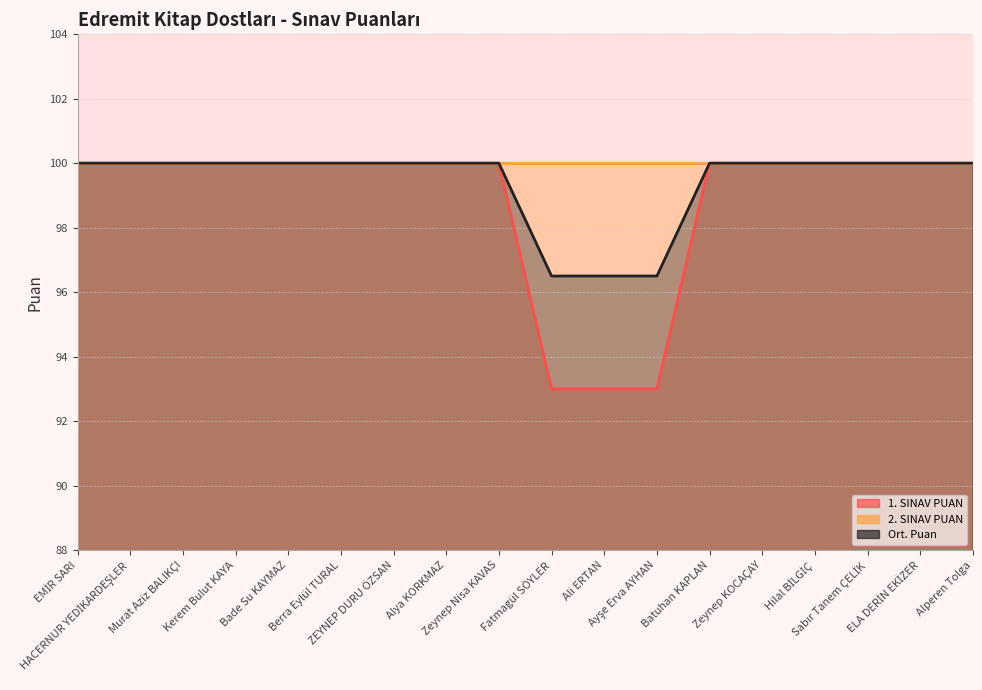

At which label is 1. SINAV PUAN closest to 98?

Fatmagül SÖYLER